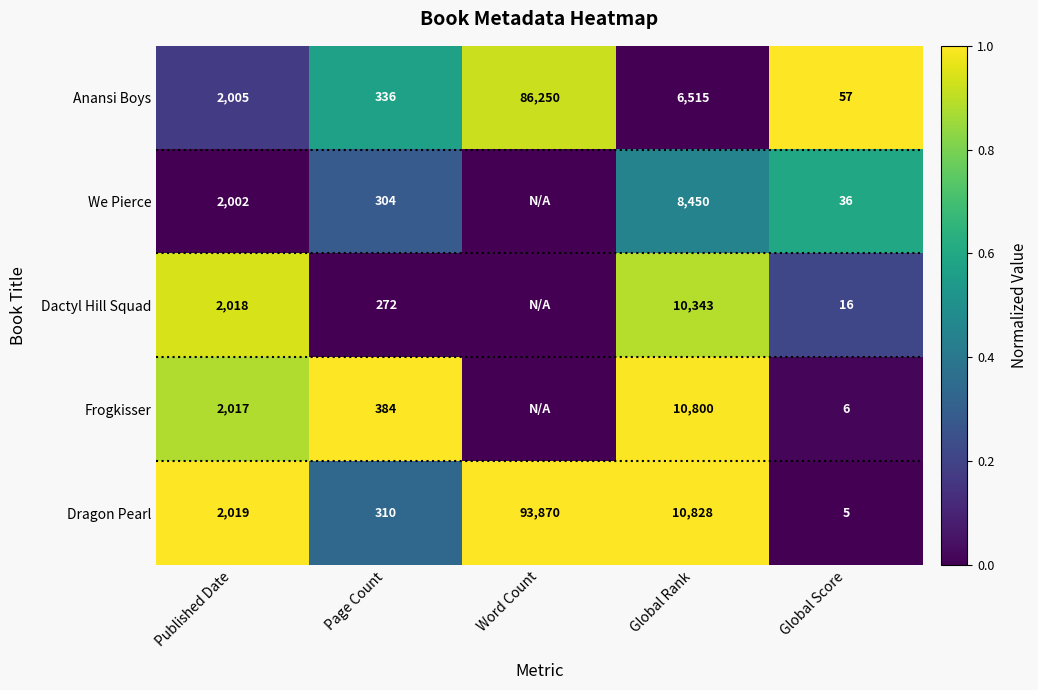

What is the total value across all series at Global Rank?

46936